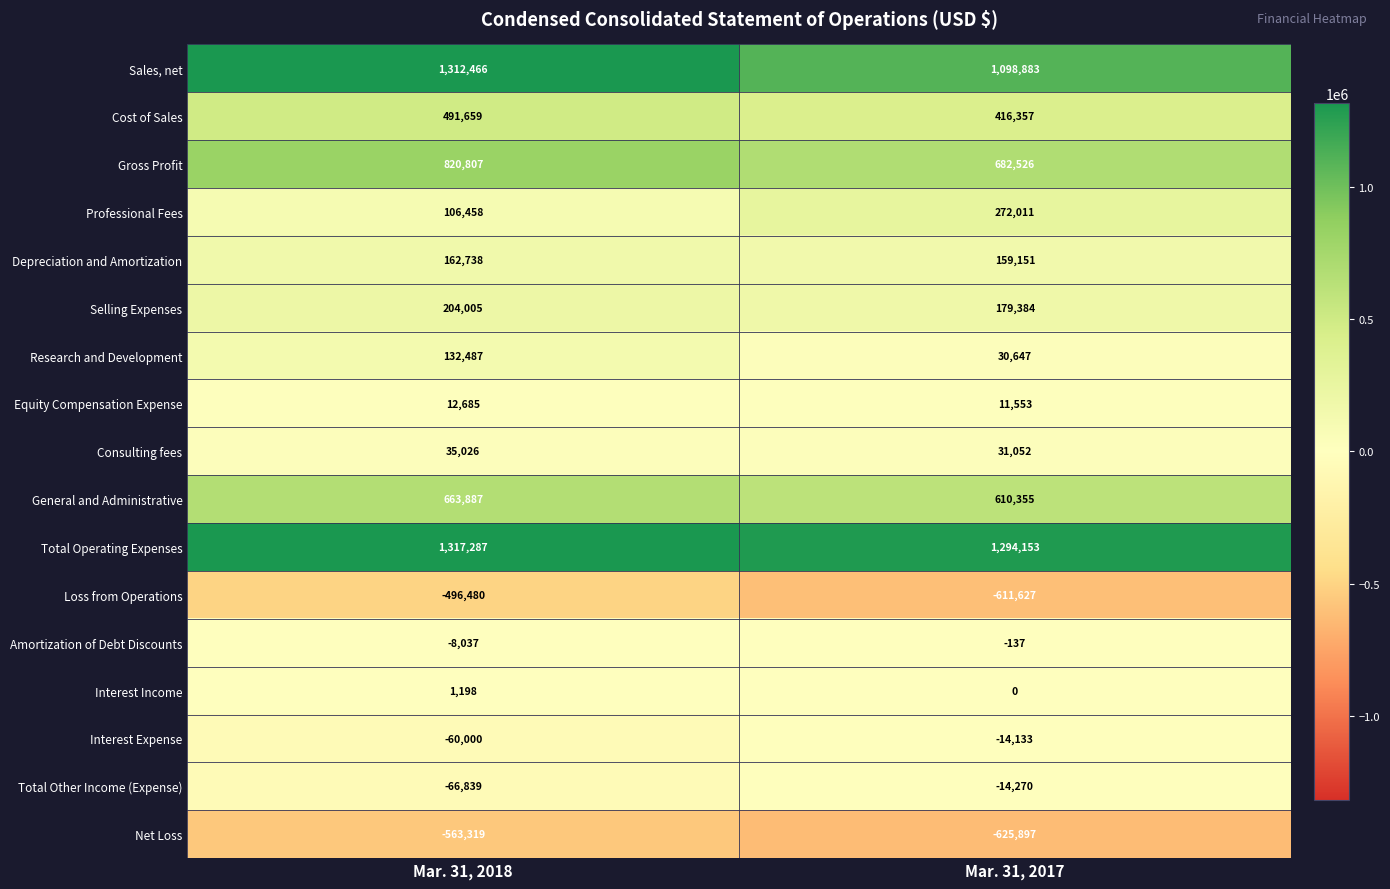

At which category is the sum across all series the highest?

Mar. 31, 2018